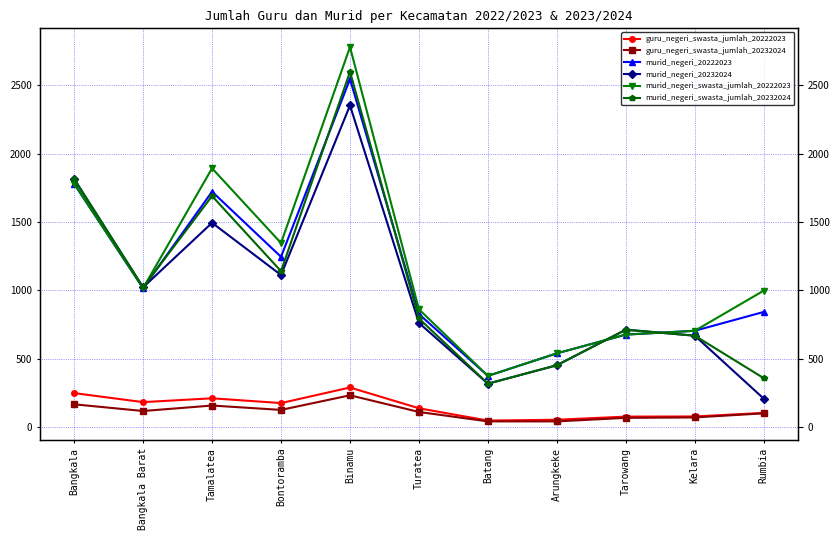

Is it true that guru_negeri_swasta_jumlah_20232024 equals 158 at Tamalatea?

True